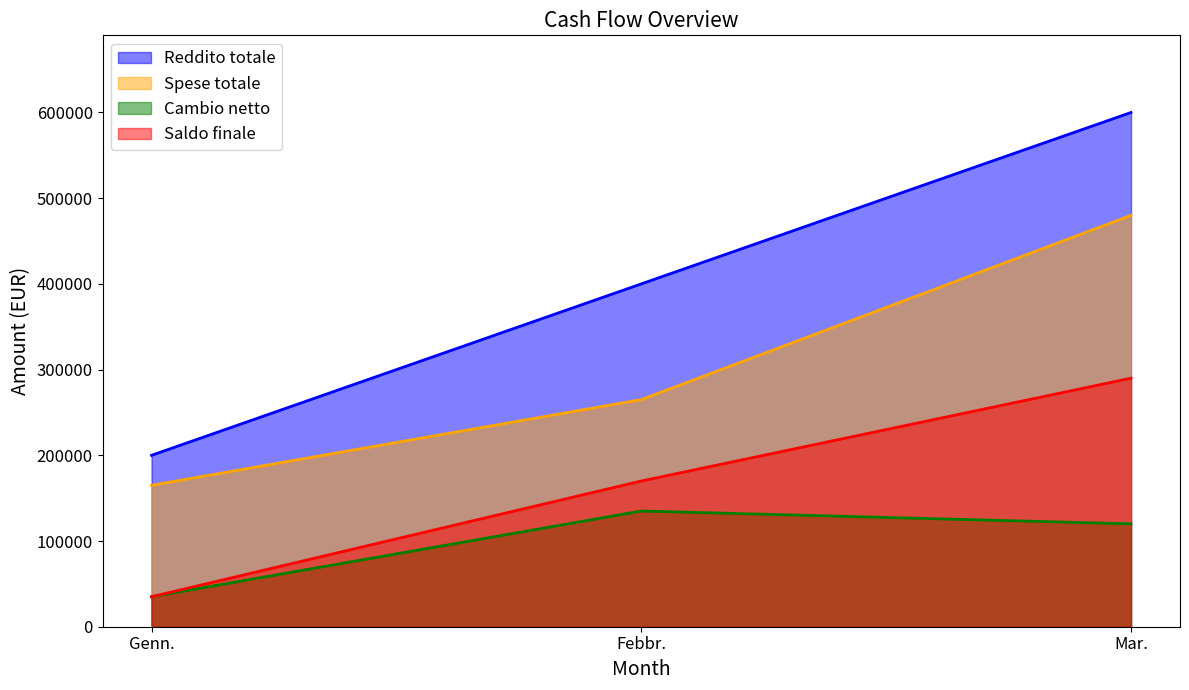

Between Genn. and Mar., which series saw the biggest shift?

Reddito totale